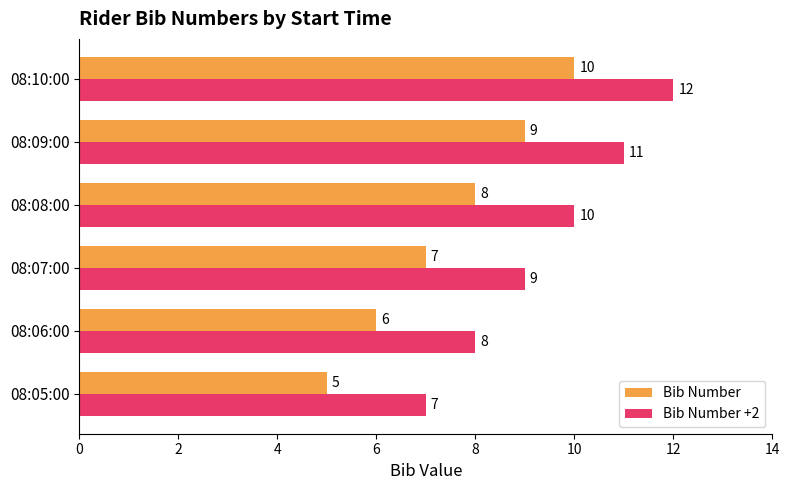

Count the Bib Number +2 values in the range 8 to 11.

4